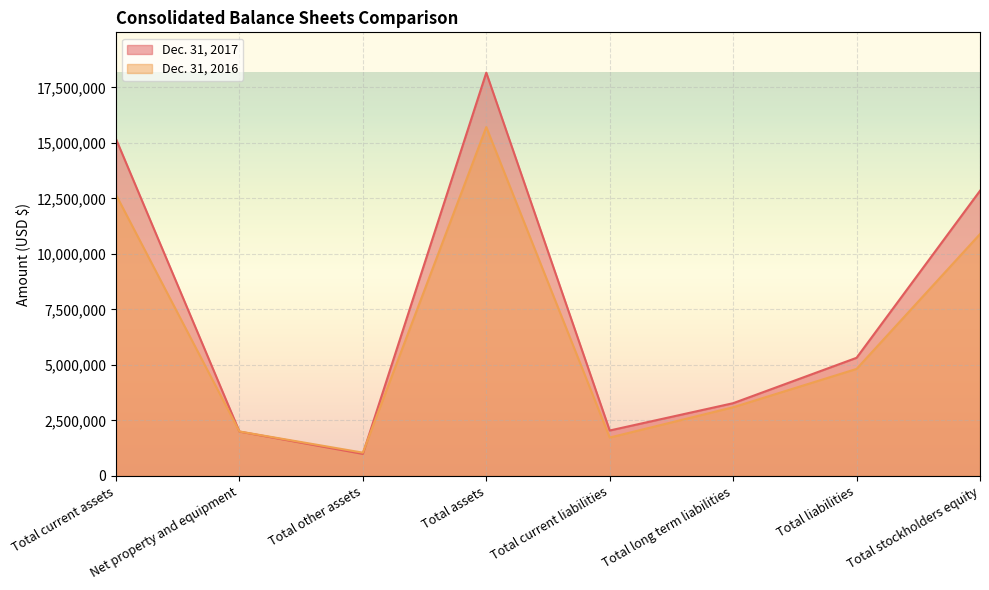

Which series ends up on top after the final intersection of Dec. 31, 2017 and Dec. 31, 2016?

Dec. 31, 2017